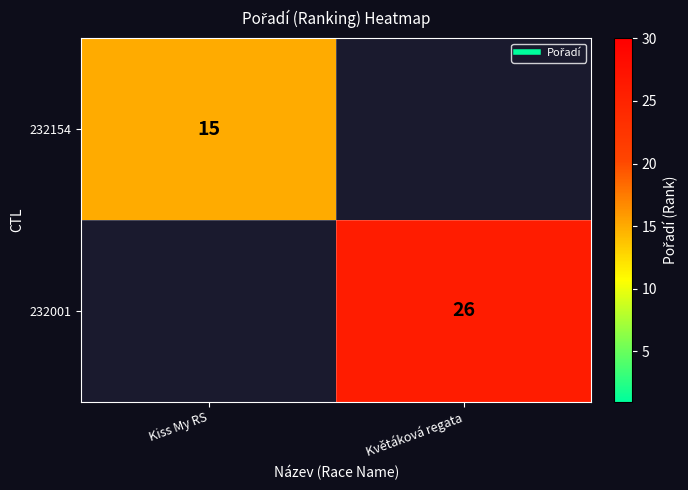

How many series are shown in this chart?

2